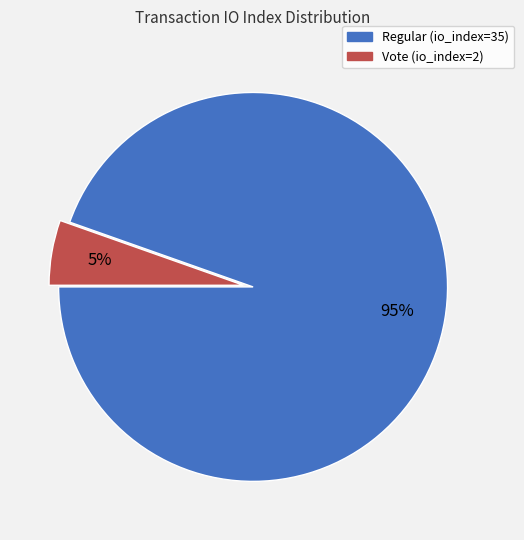

What is the largest slice in the pie chart?

Regular (io_index=35)